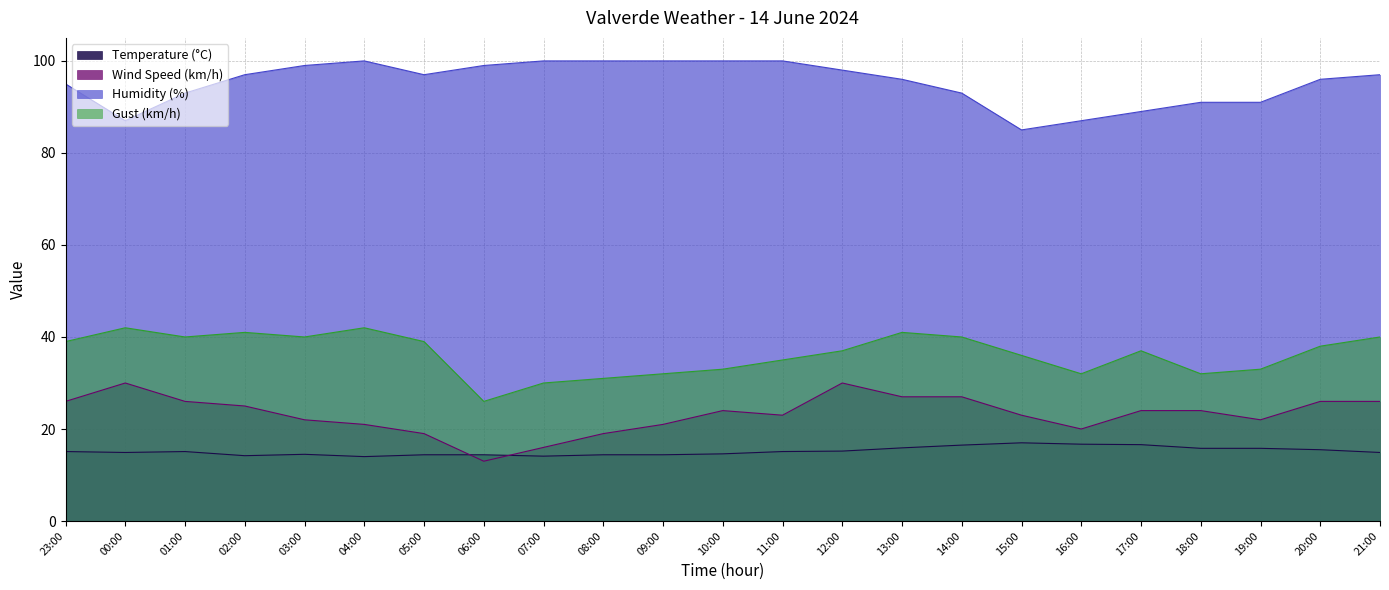

In Temperature (°C), how many points are lower than both neighbors (excluding endpoints)?

4